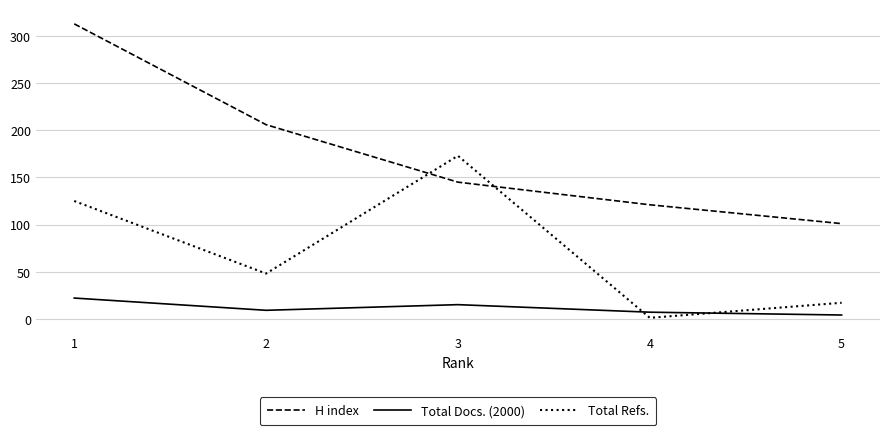

What is the difference between the H index values at 4 and 2?

85